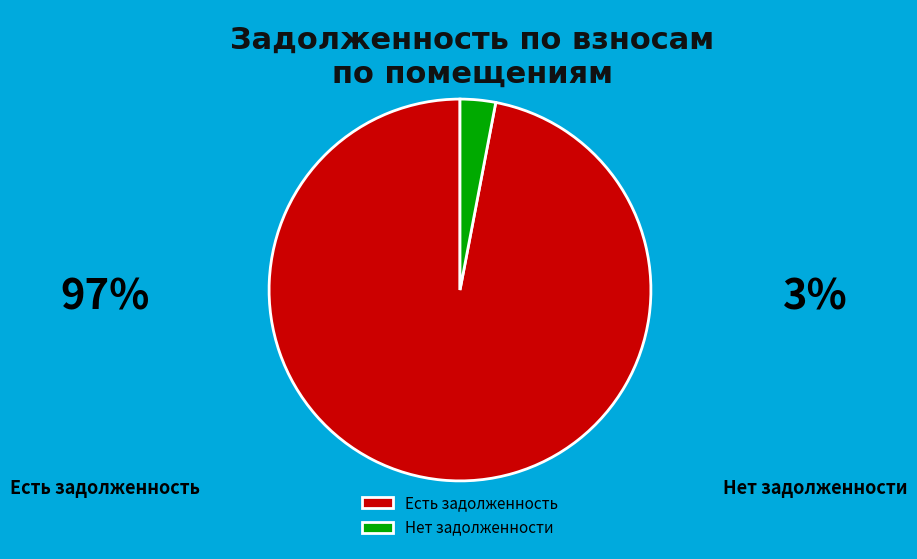

The Есть задолженность slice represents 86% of the pie. True or false?

False